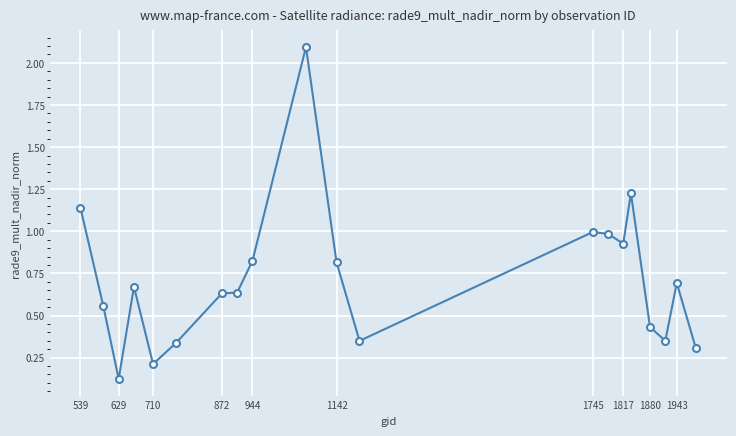

What is the difference between the maximum and minimum values?

2.0